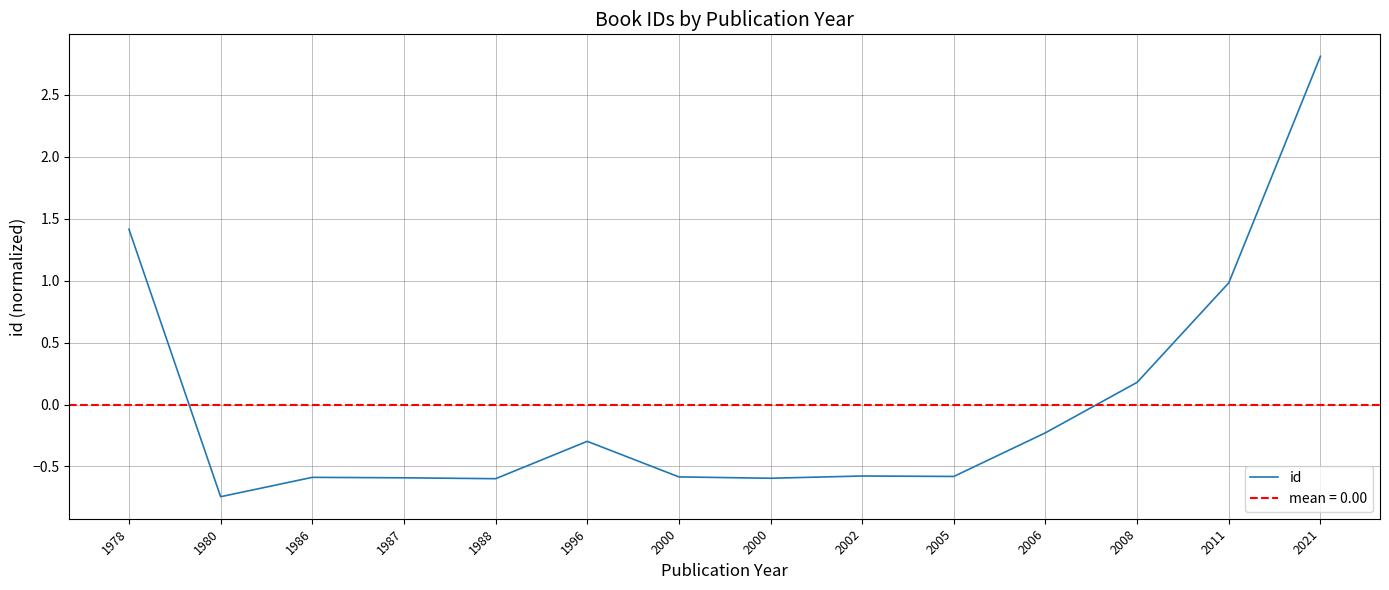

Count the number of data series in this chart.

1